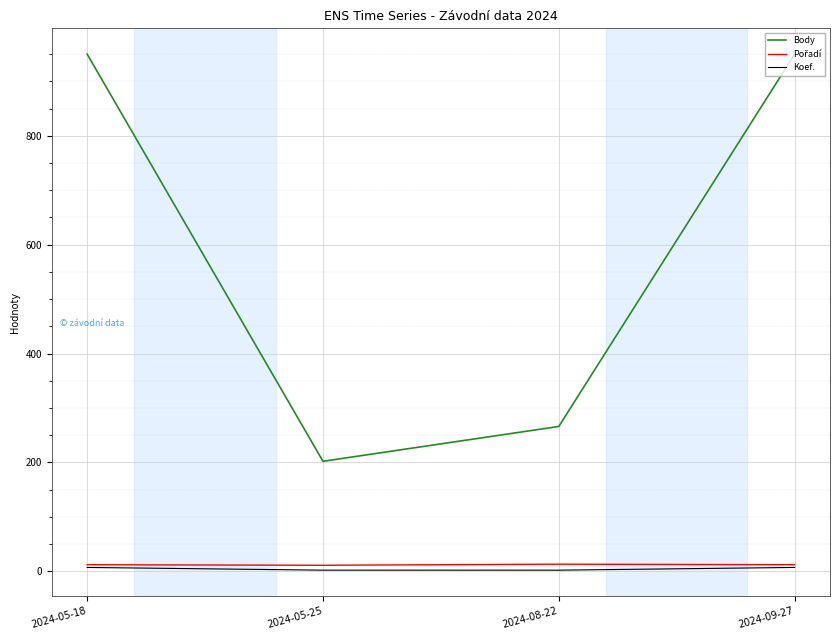

What position from the left is 2024-09-27?

4